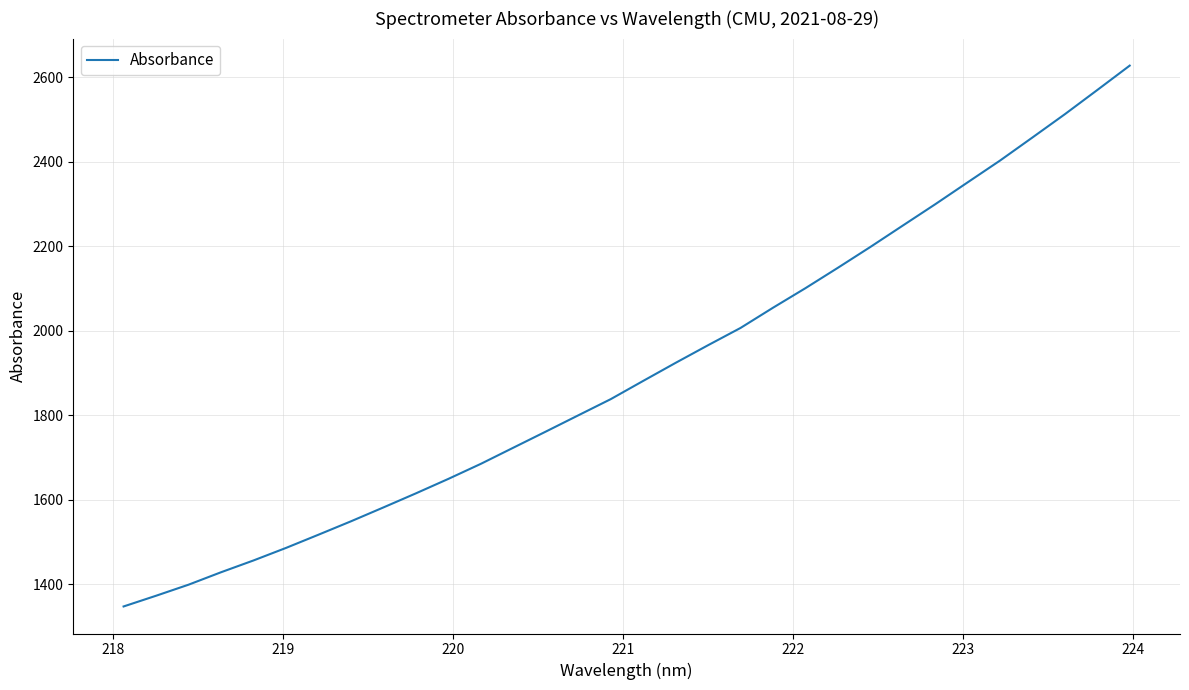

What is the difference between the maximum and minimum values?

1279.7